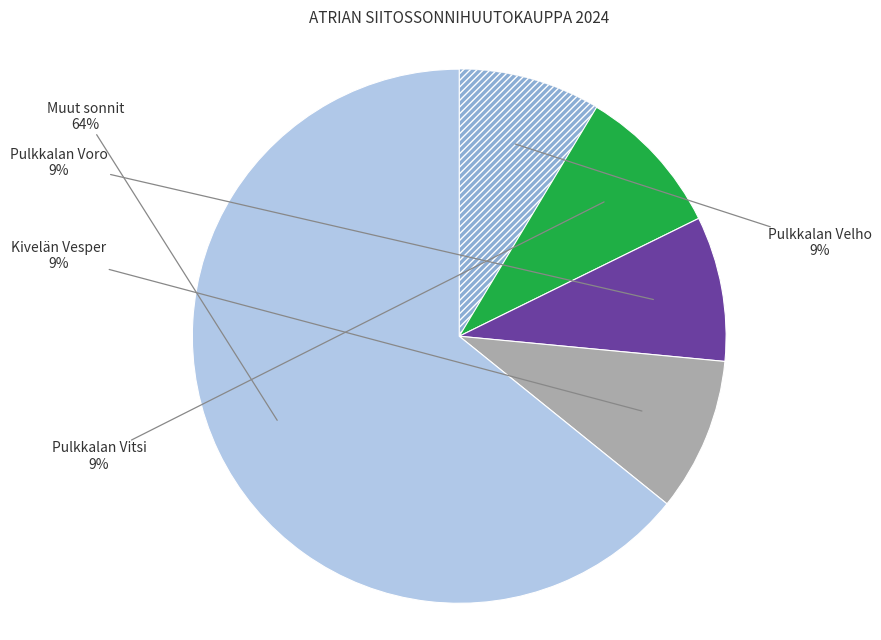

To the nearest percent, what is the average slice percentage?

20%